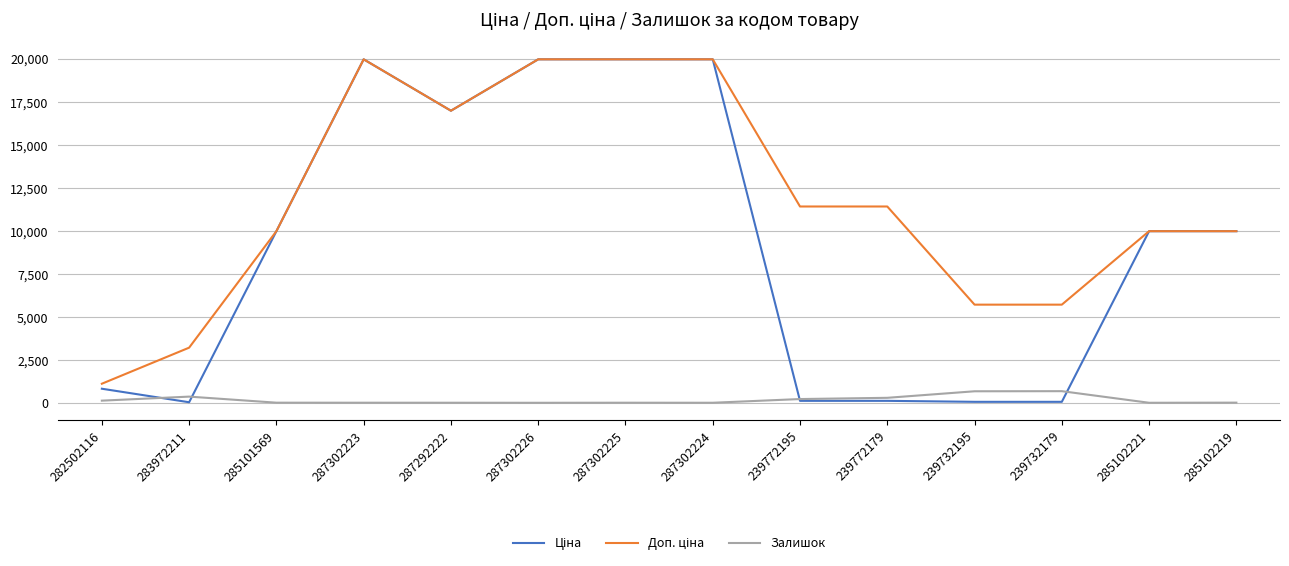

How many lines are shown in the chart?

3